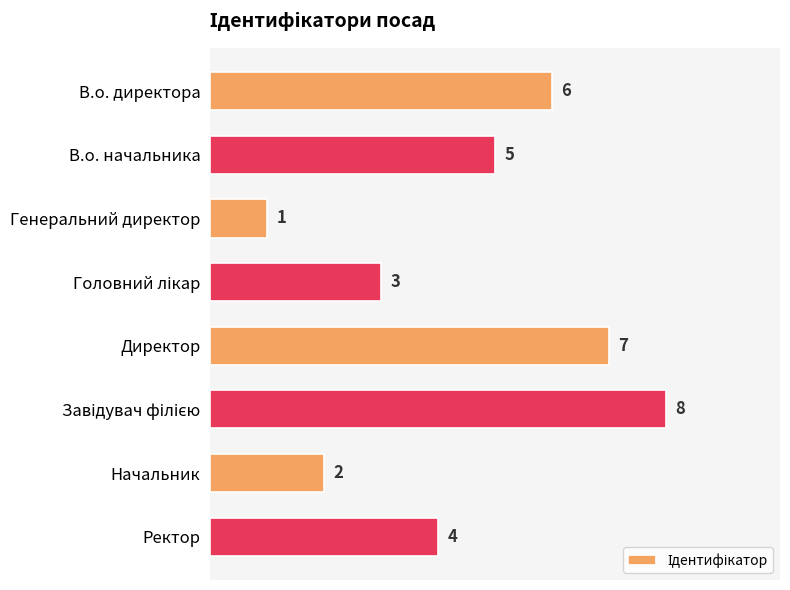

Does the chart contain stacked bars?

No